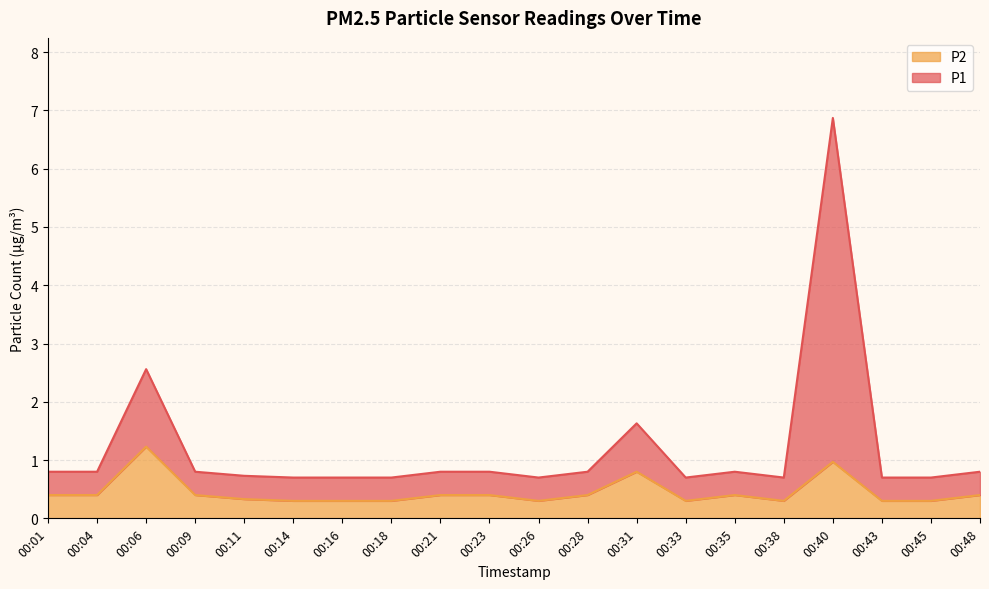

True or false: P2 has a value of 0.4 at 00:28.

True